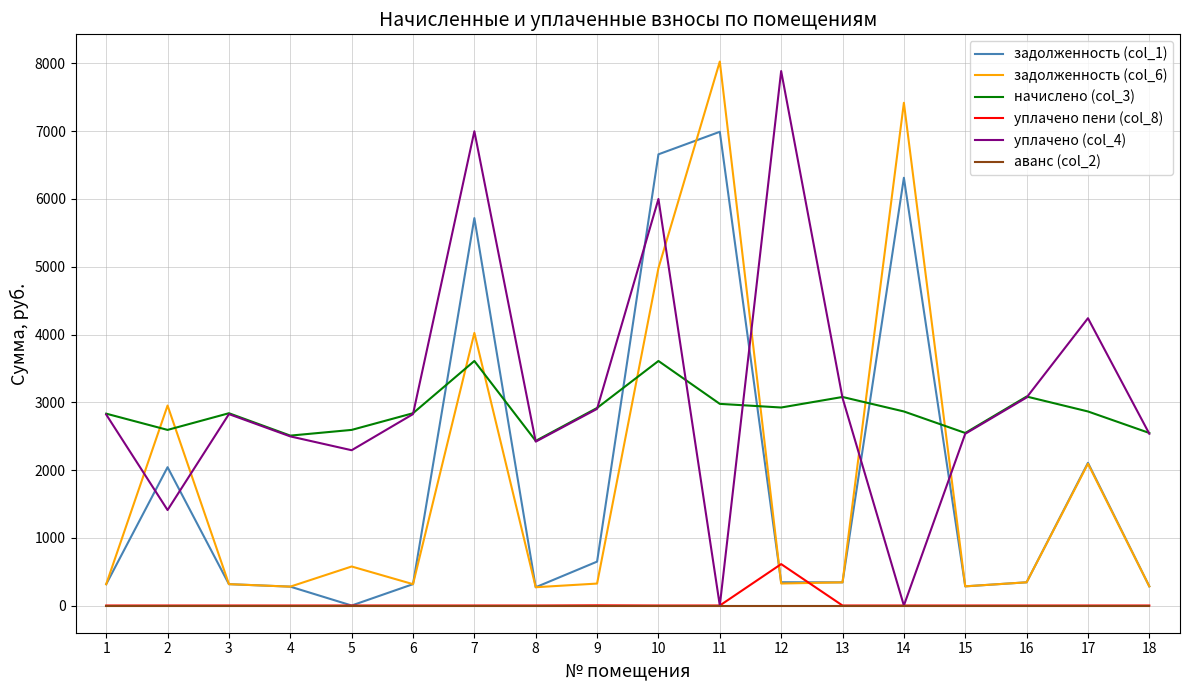

What is the highest value of the уплачено пени (col_8) series?

611.3